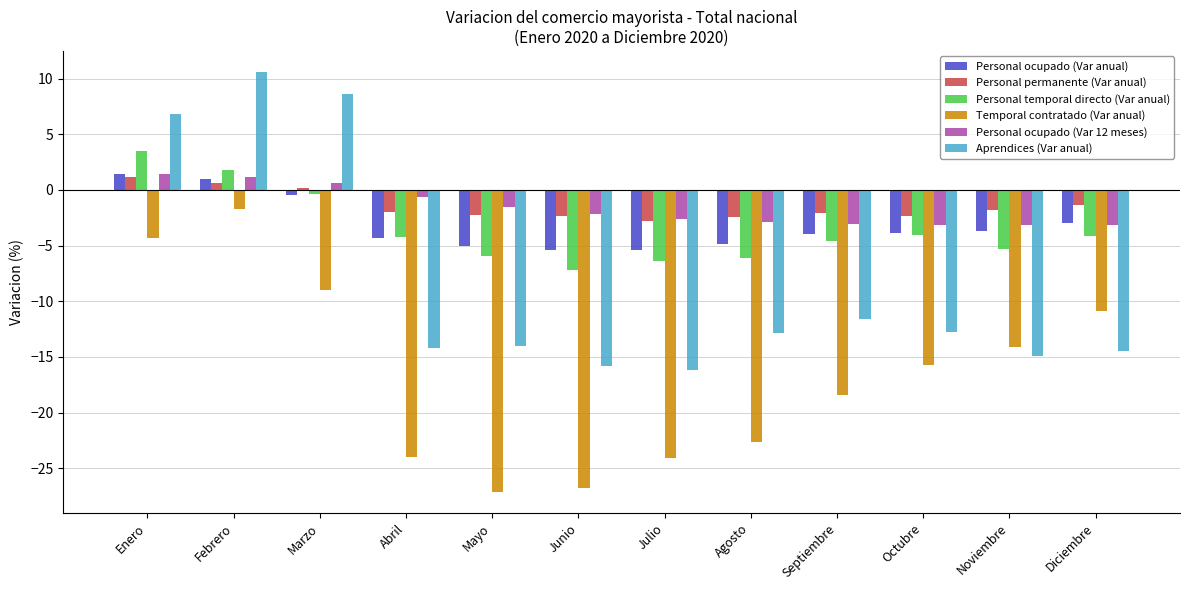

What is the value of the Personal ocupado (Var 12 meses) bar at the 12th from the left?

-3.1